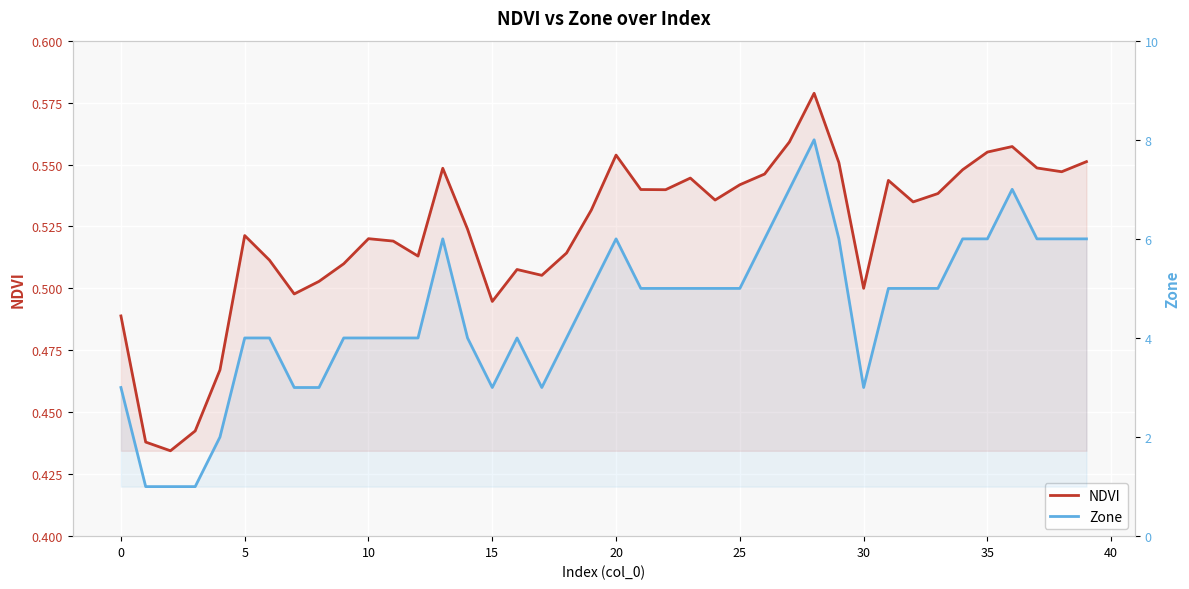

How many lines are shown in the chart?

2